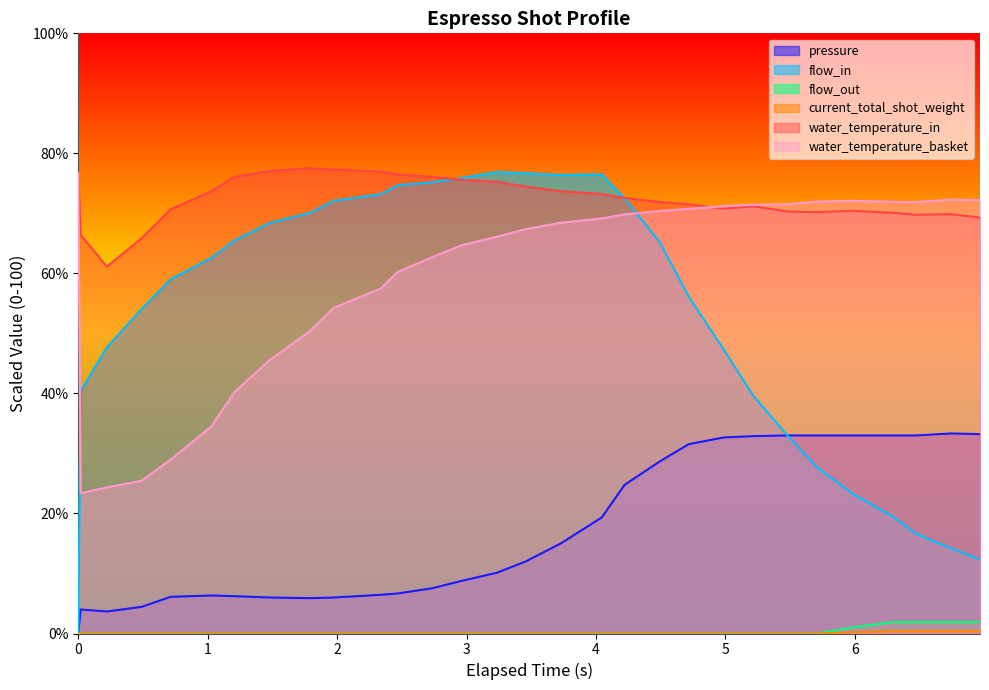

What are all the series names shown in the legend?

pressure, flow_in, flow_out, current_total_shot_weight, water_temperature_in, water_temperature_basket